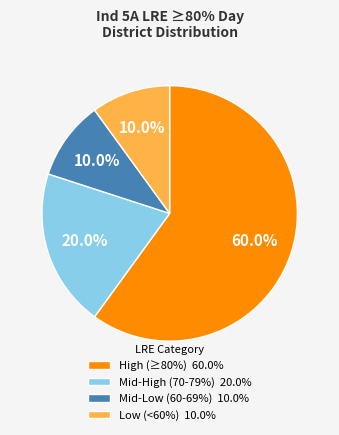

How many slices are in this pie chart?

4